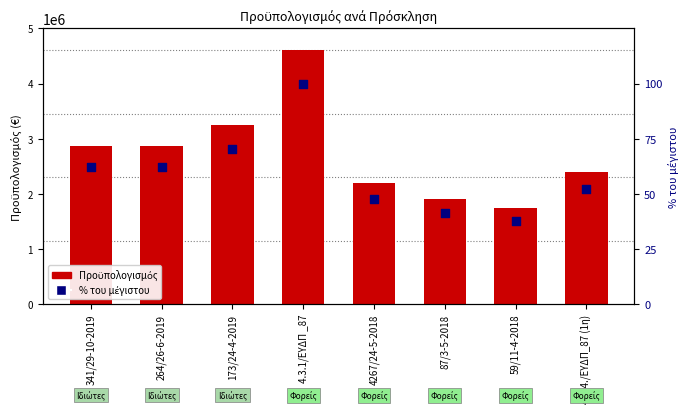

Which series contains the lowest Y value?

% του μέγιστου